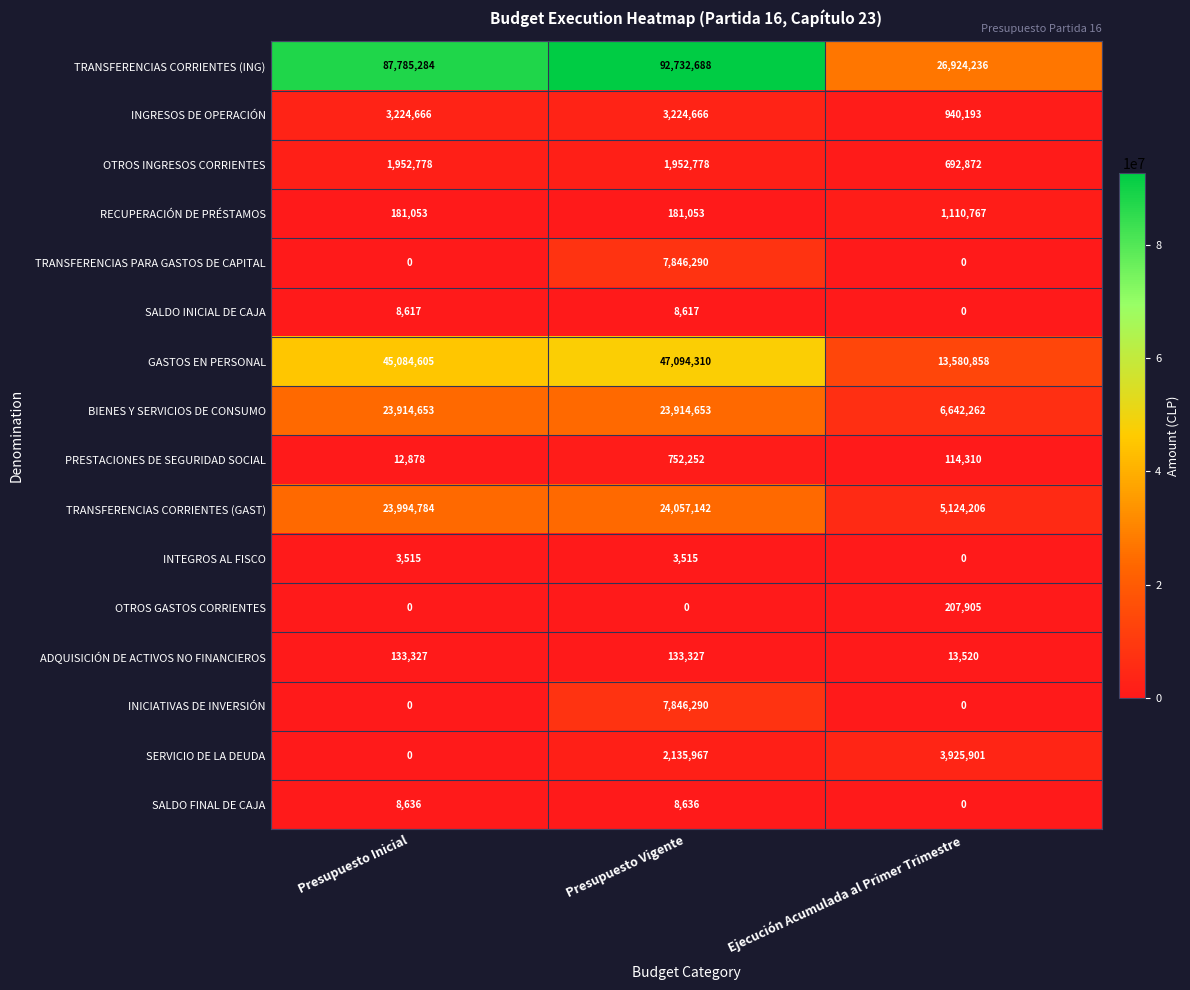

What is the spread (max minus min) of values at Ejecución Acumulada al Primer Trimestre?

26924236